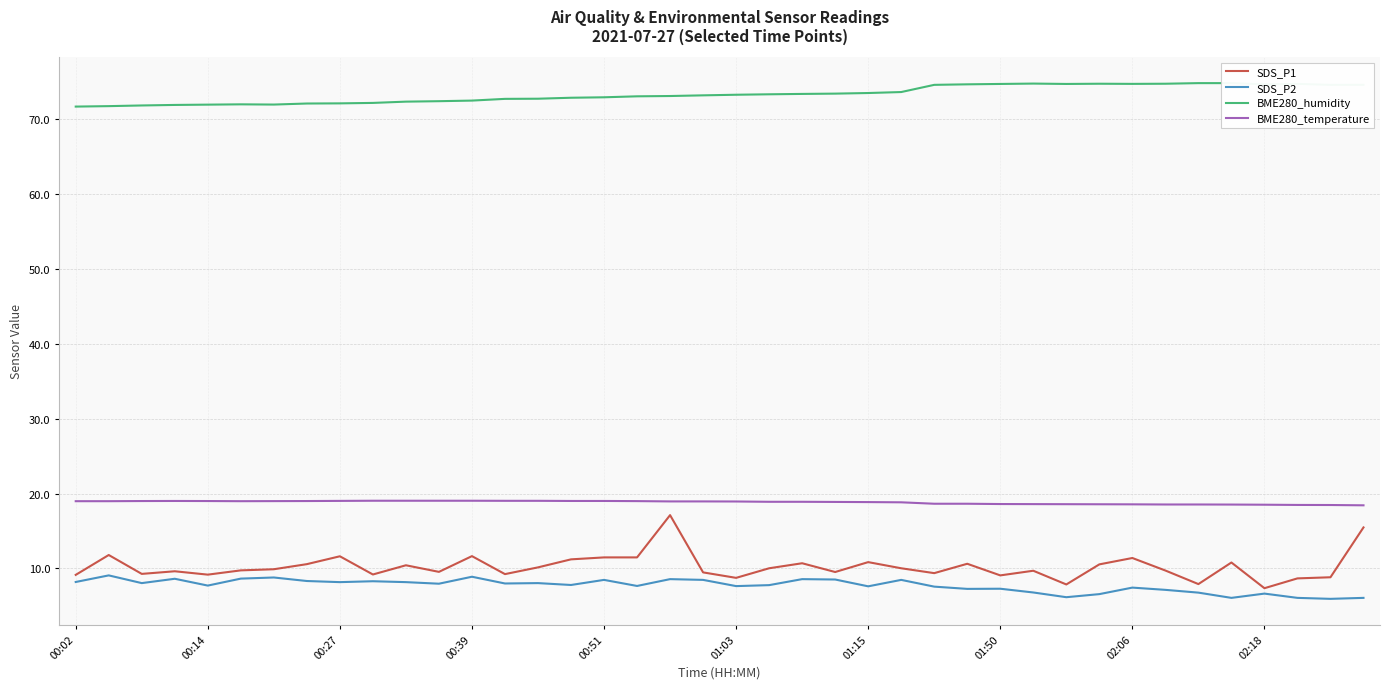

What is the difference between the SDS_P1 values at 34 and 27?

2.7